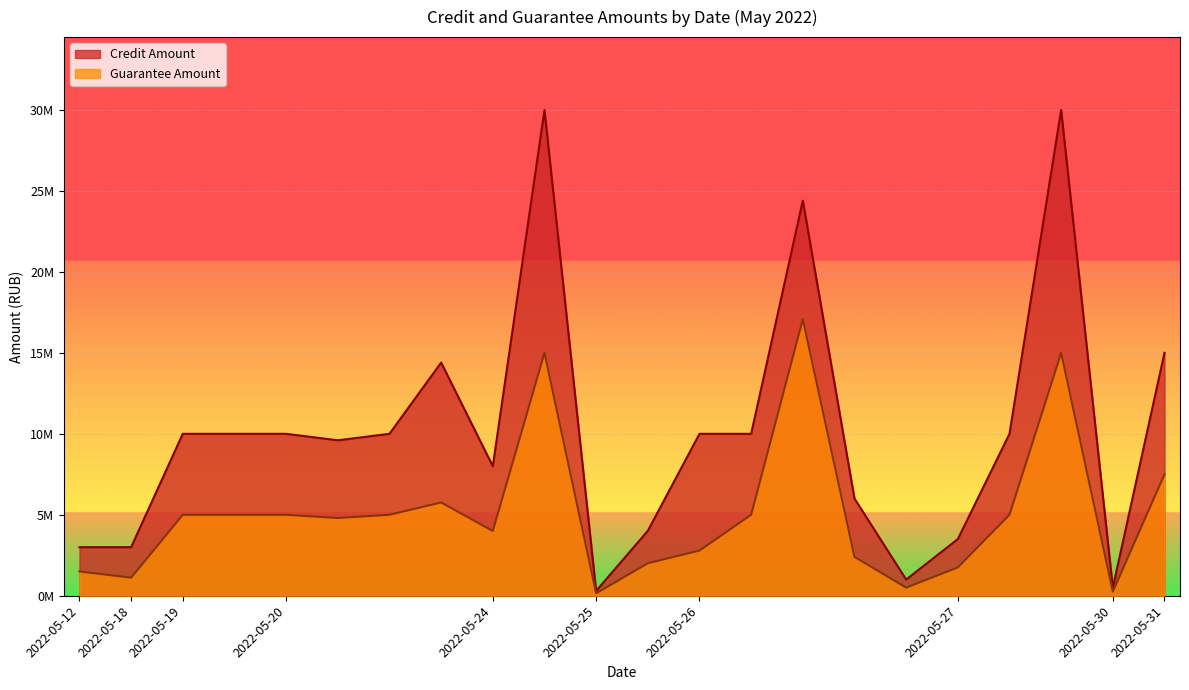

How many data points in Credit Amount are less than 10000000?

10